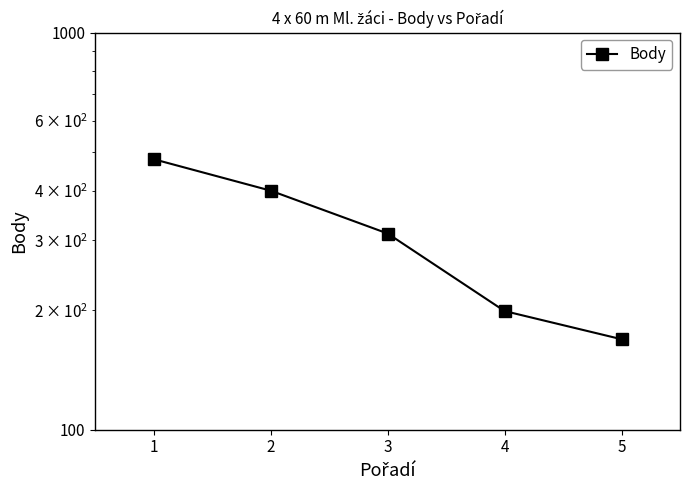

Does the chart have visible grid lines?

No